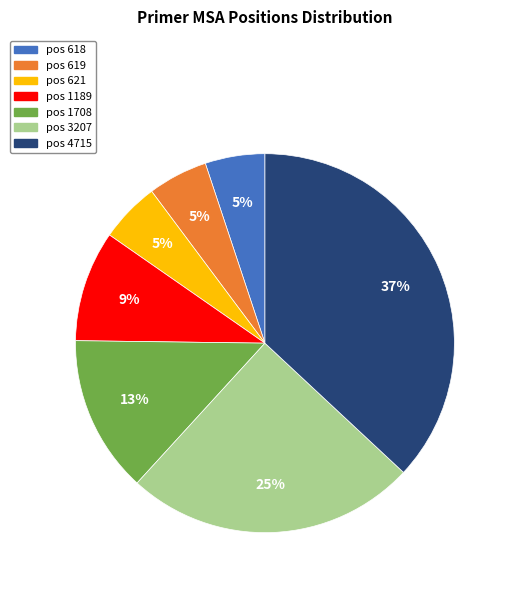

Which has a higher value, pos 1189 or pos 4715?

pos 4715